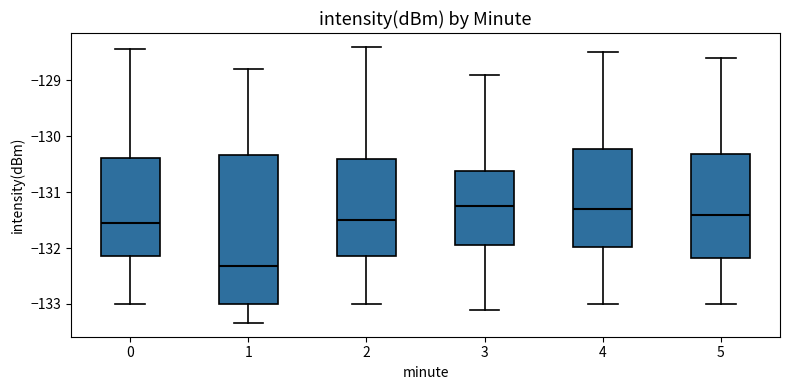

Reading left to right, transcribe this box plot: for each box, give where its median line is, the range the box spans, and where its two whiskers end, as read against the y-axis. The values are not printed on the chart, so give them approximately, as read against the axis.

0: median -131.5, box -132.2 to -130.4, whiskers -133.0 to -128.4
1: median -132.3, box -133.0 to -130.3, whiskers -133.3 to -128.8
2: median -131.5, box -132.1 to -130.4, whiskers -133.0 to -128.4
3: median -131.2, box -131.9 to -130.6, whiskers -133.1 to -128.9
4: median -131.3, box -132.0 to -130.2, whiskers -133.0 to -128.5
5: median -131.4, box -132.2 to -130.3, whiskers -133.0 to -128.6